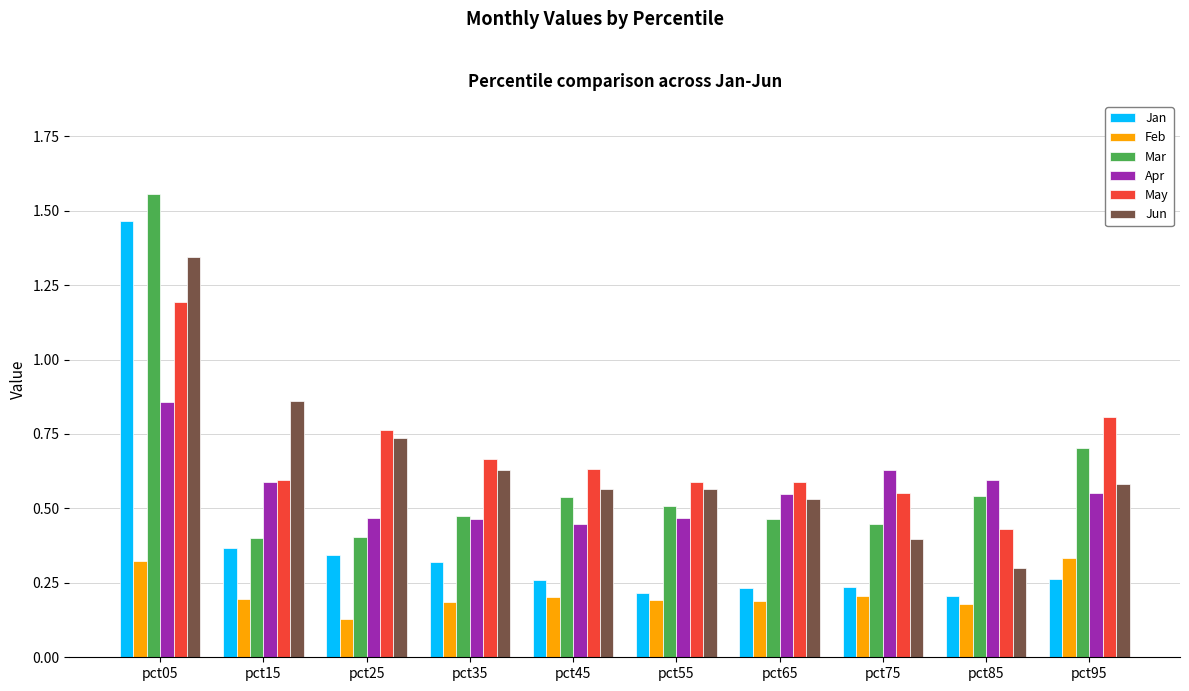

How many data points does each series have?

10